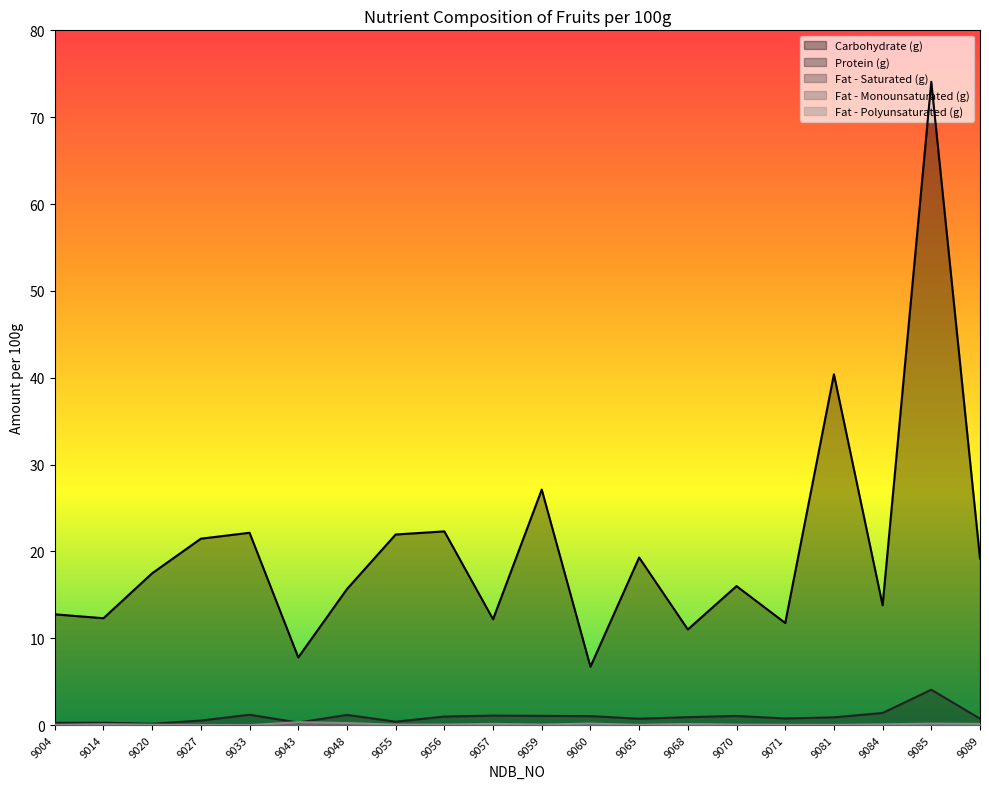

At which label is Fat - Polyunsaturated (g) closest to 0?

9033